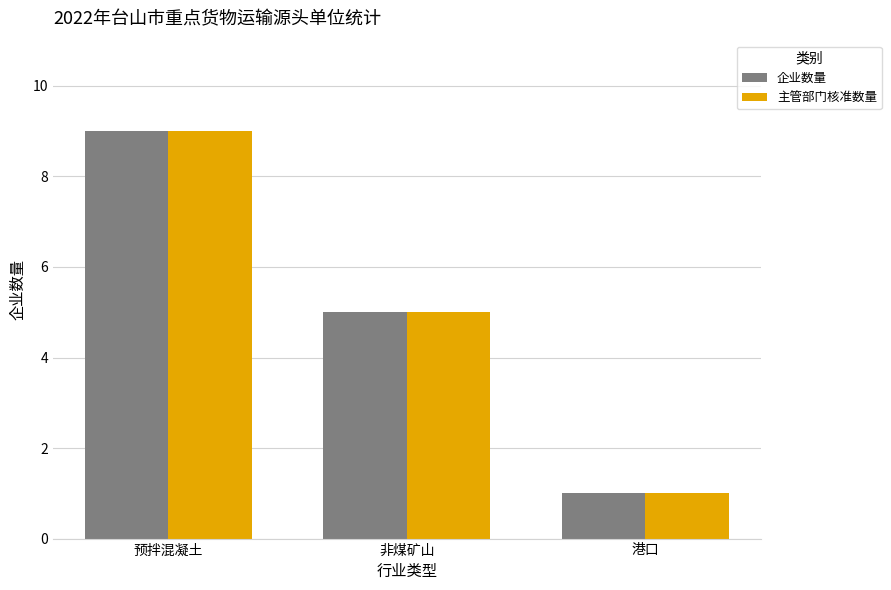

At which category is the sum across all series the highest?

预拌混凝土